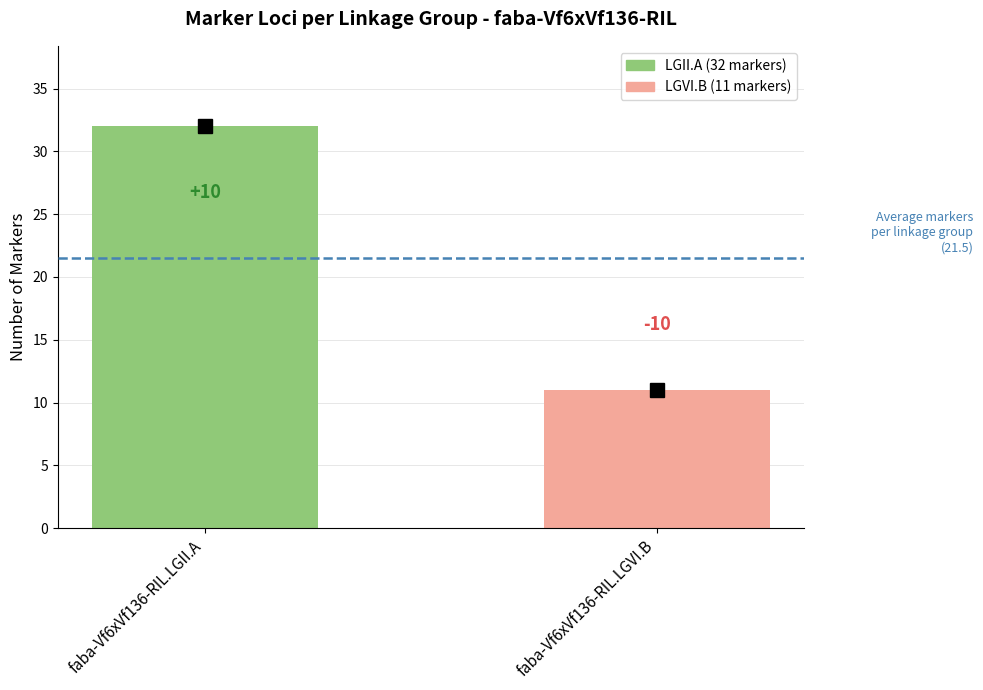

How many bars are there in total?

2